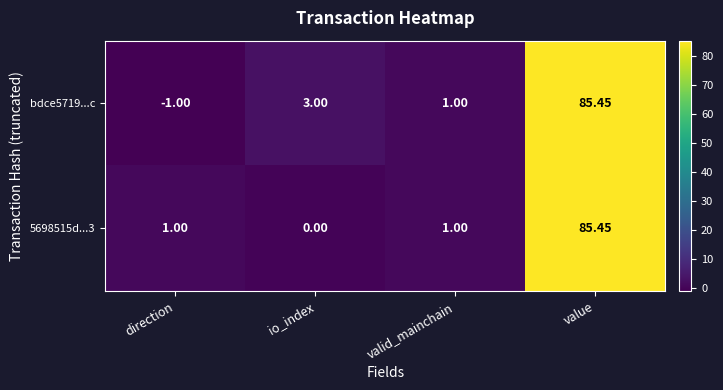

At which category is the sum across all series the highest?

value